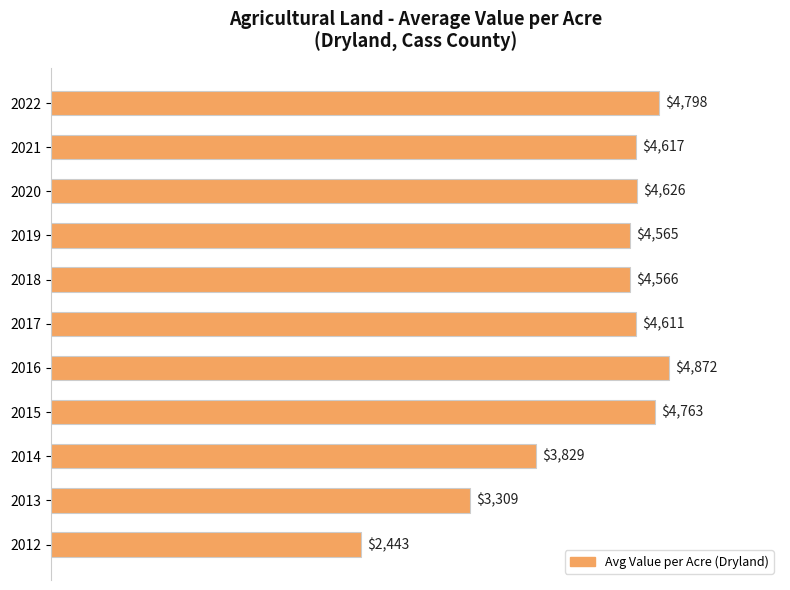

Rank the categories by value from highest to lowest.

2016, 2022, 2015, 2020, 2021, 2017, 2018, 2019, 2014, 2013, 2012